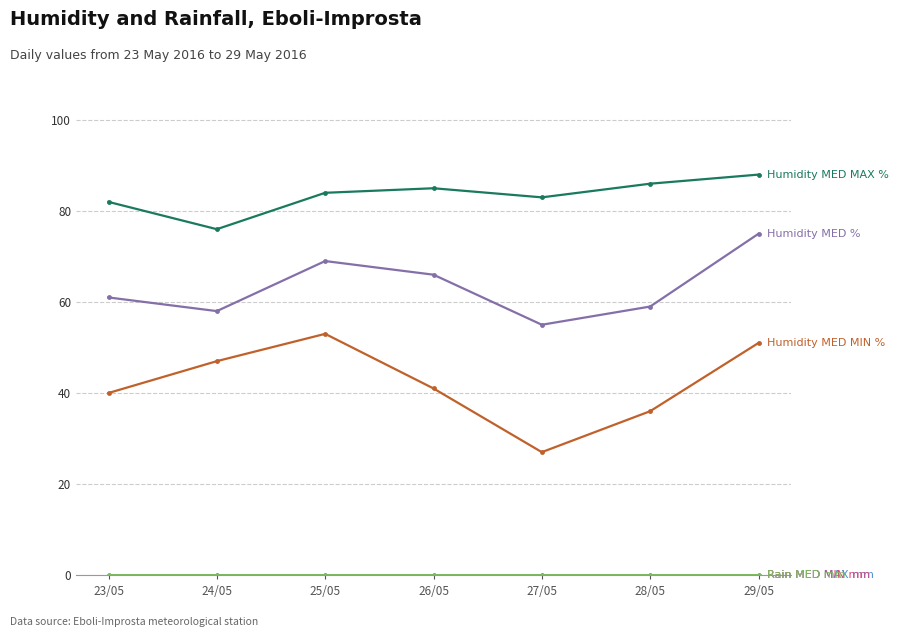

Does the chart have visible grid lines?

Yes